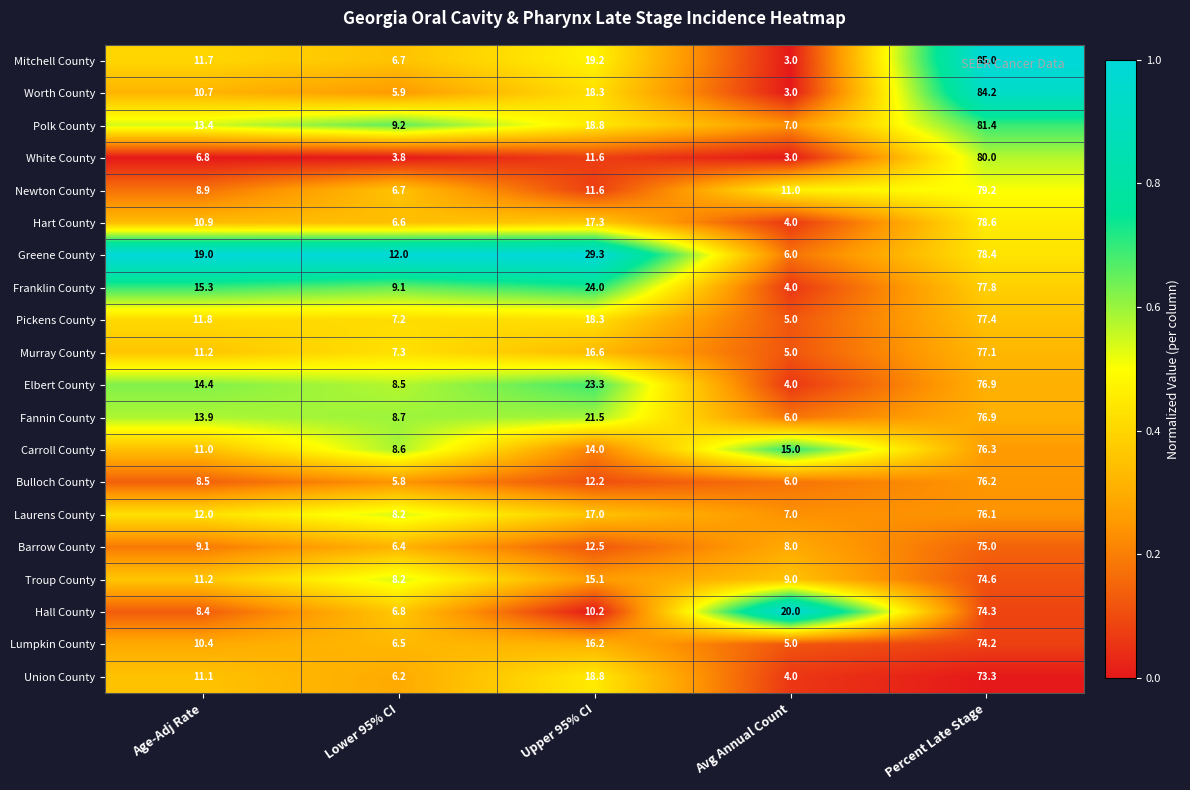

Rank the categories by Murray County value from highest to lowest.

Percent Late Stage, Upper 95% CI, Age-Adj Rate, Lower 95% CI, Avg Annual Count